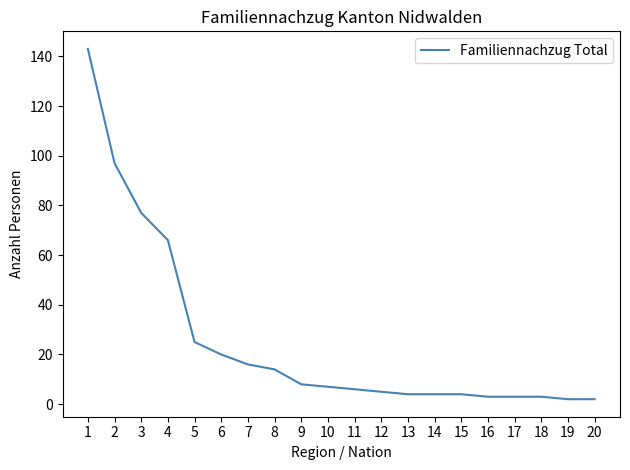

How many lines are shown in the chart?

1